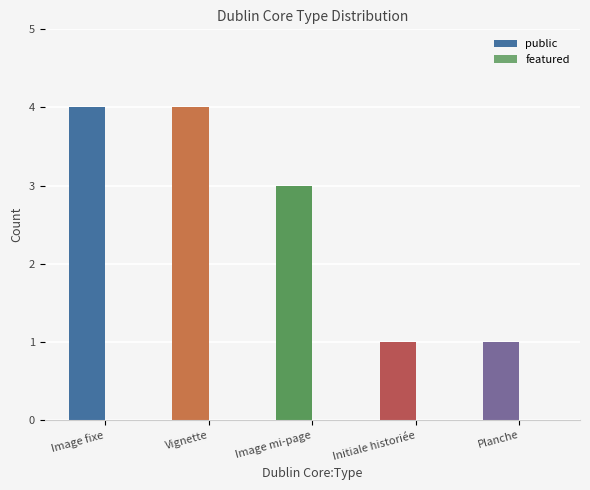

How many bars are there in total?

5